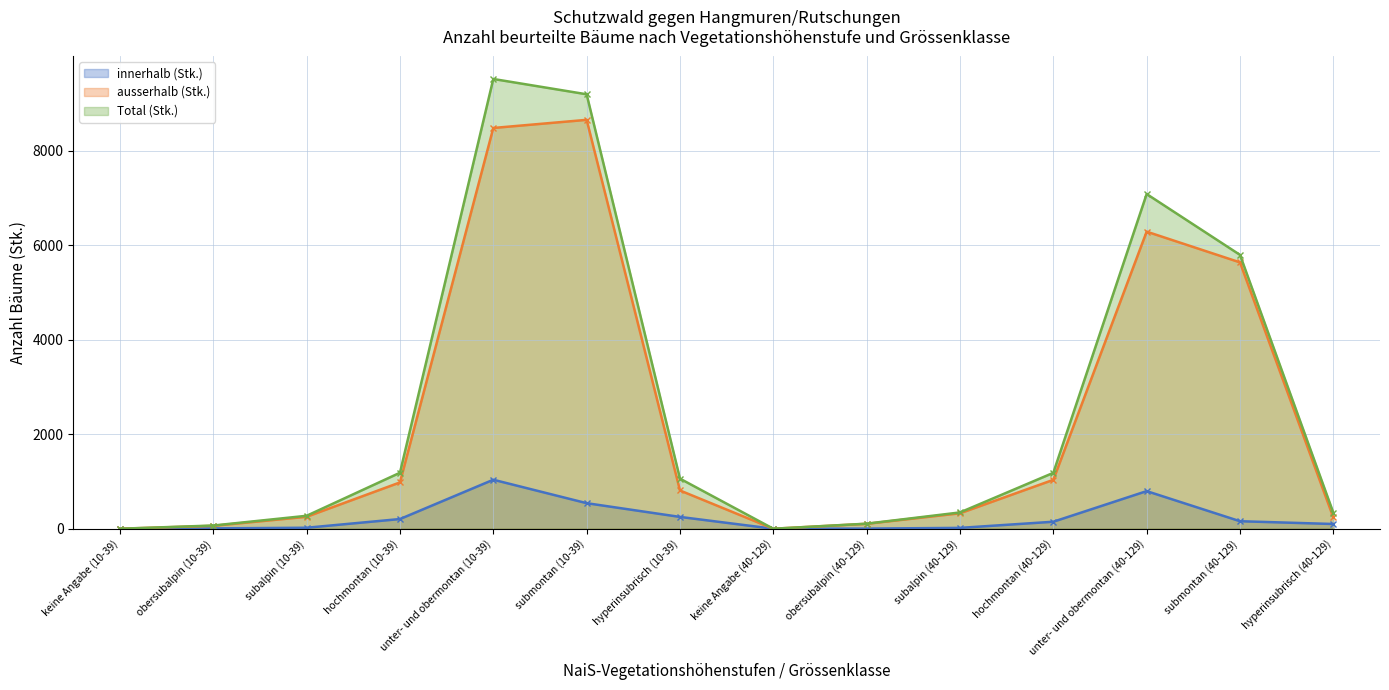

At which category is the sum across all series the highest?

unter- und obermontan (10-39)